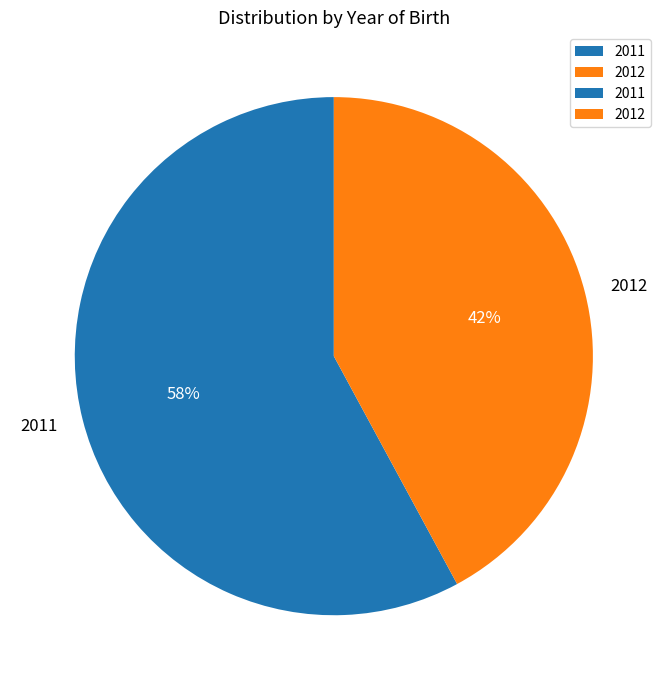

Between 2012 and 2011, which is larger?

2011